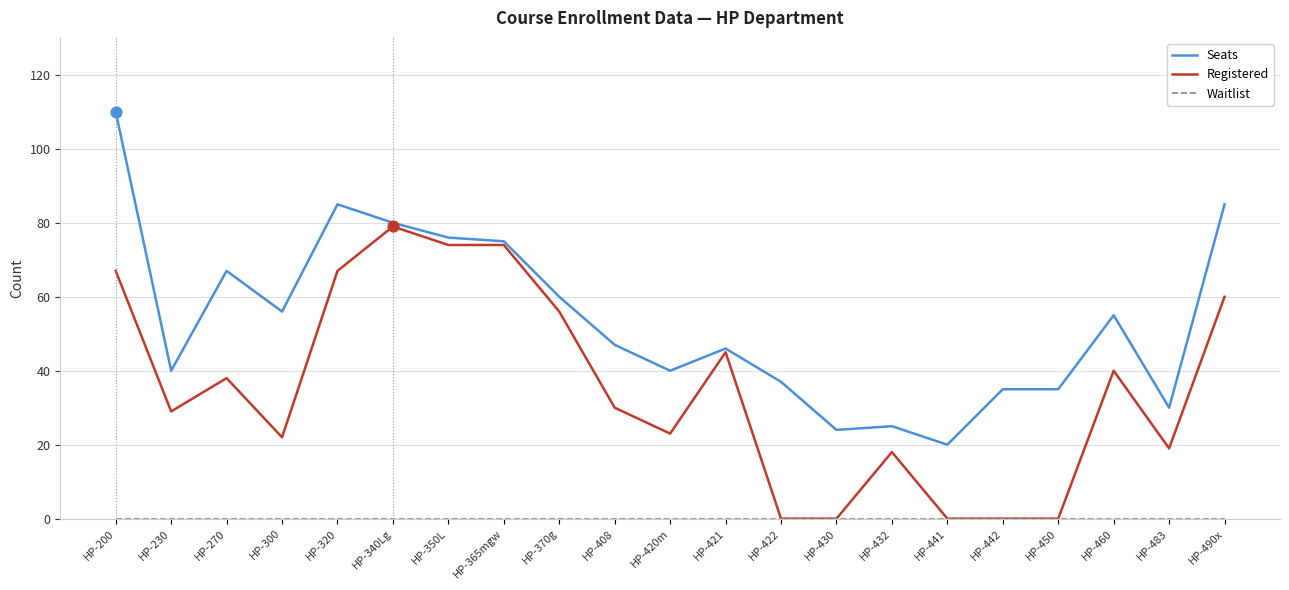

At which category is the sum across all series the highest?

HP-200